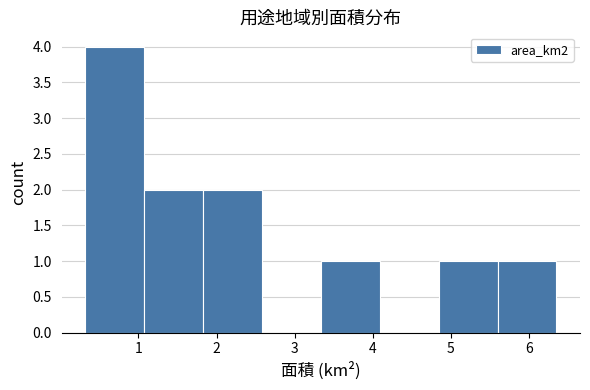

Reading left to right, list every bar in this chart as the range it spans on the x-axis followed by its height. Neither the bar edges nor the heights are printed on the chart, so give them approximately, as read against the axes.

0.3 to 1.1: 4
1.1 to 1.8: 2
1.8 to 2.6: 2
2.6 to 3.3: 0
3.3 to 4.1: 1
4.1 to 4.8: 0
4.8 to 5.6: 1
5.6 to 6.4: 1